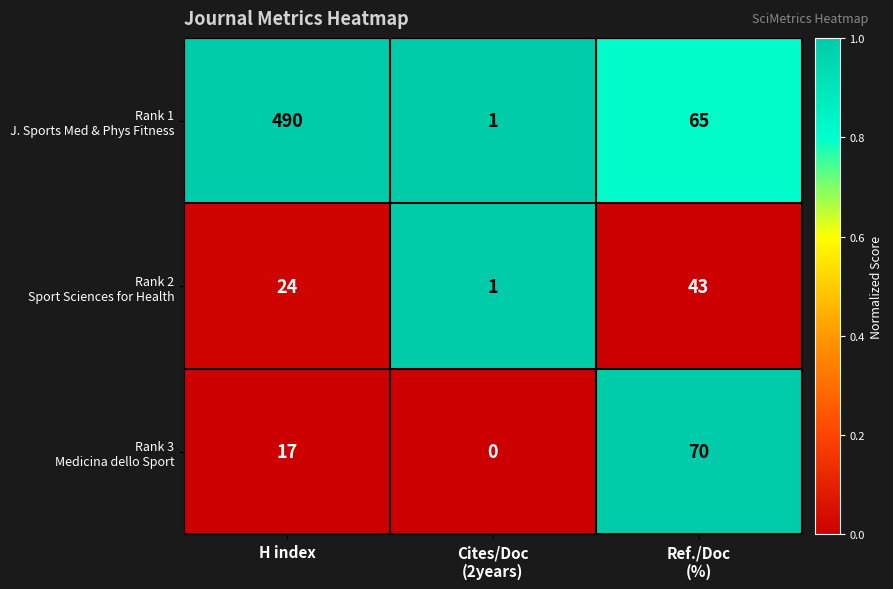

What is the total value across all series at H index?

531